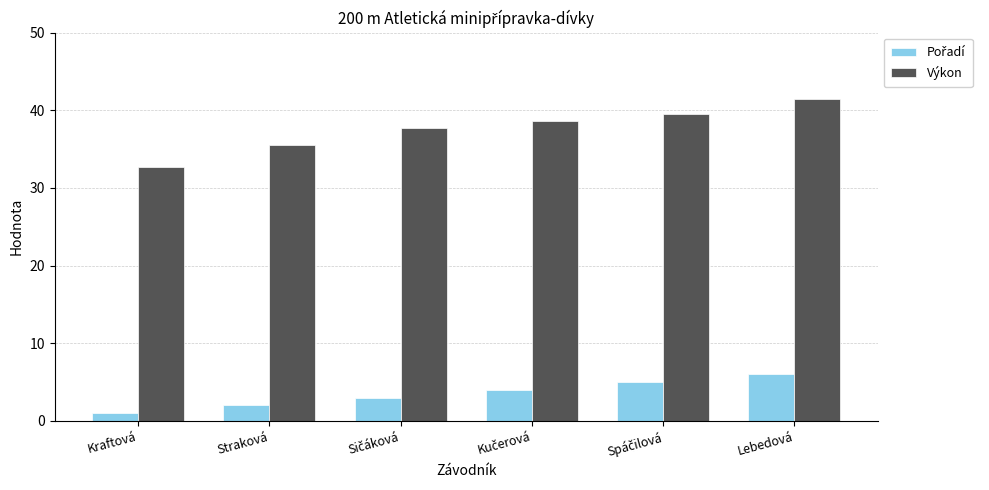

At which category does the chart reach its peak across all series?

Lebedová